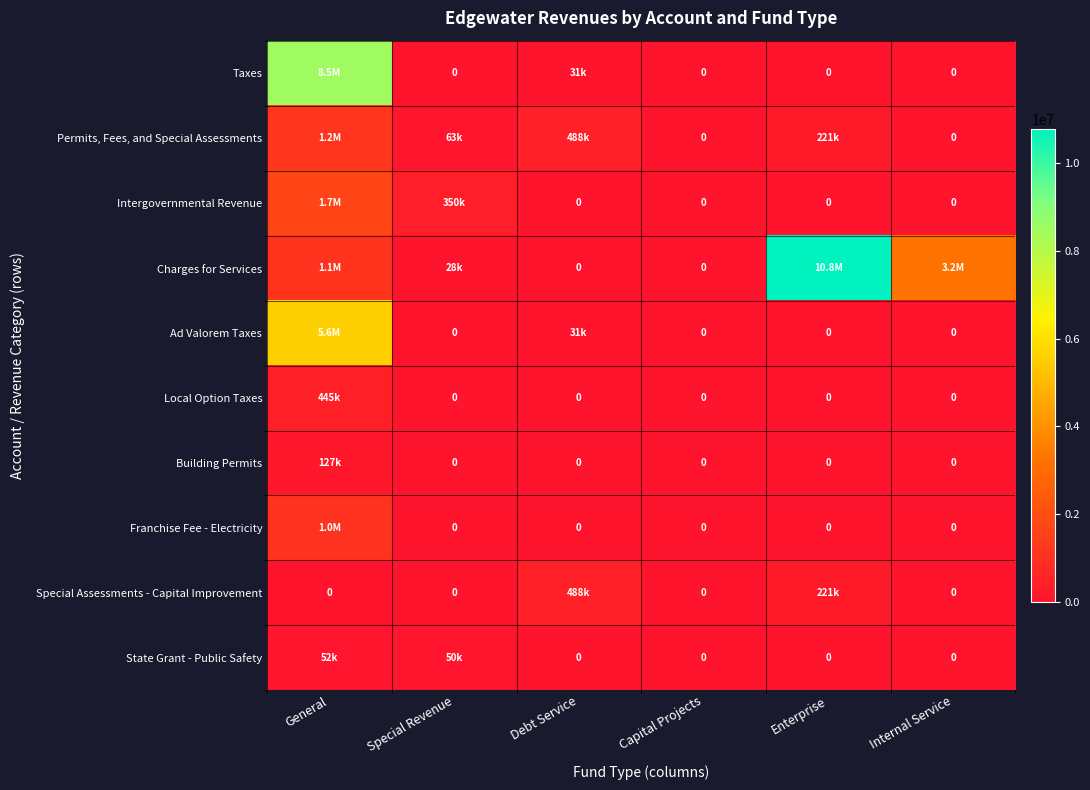

At how many categories does at least one series exceed 9183569?

1